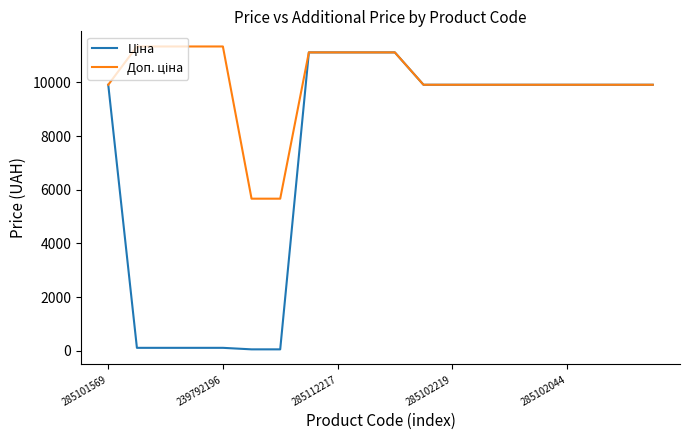

What is the greatest value displayed?

11334.0